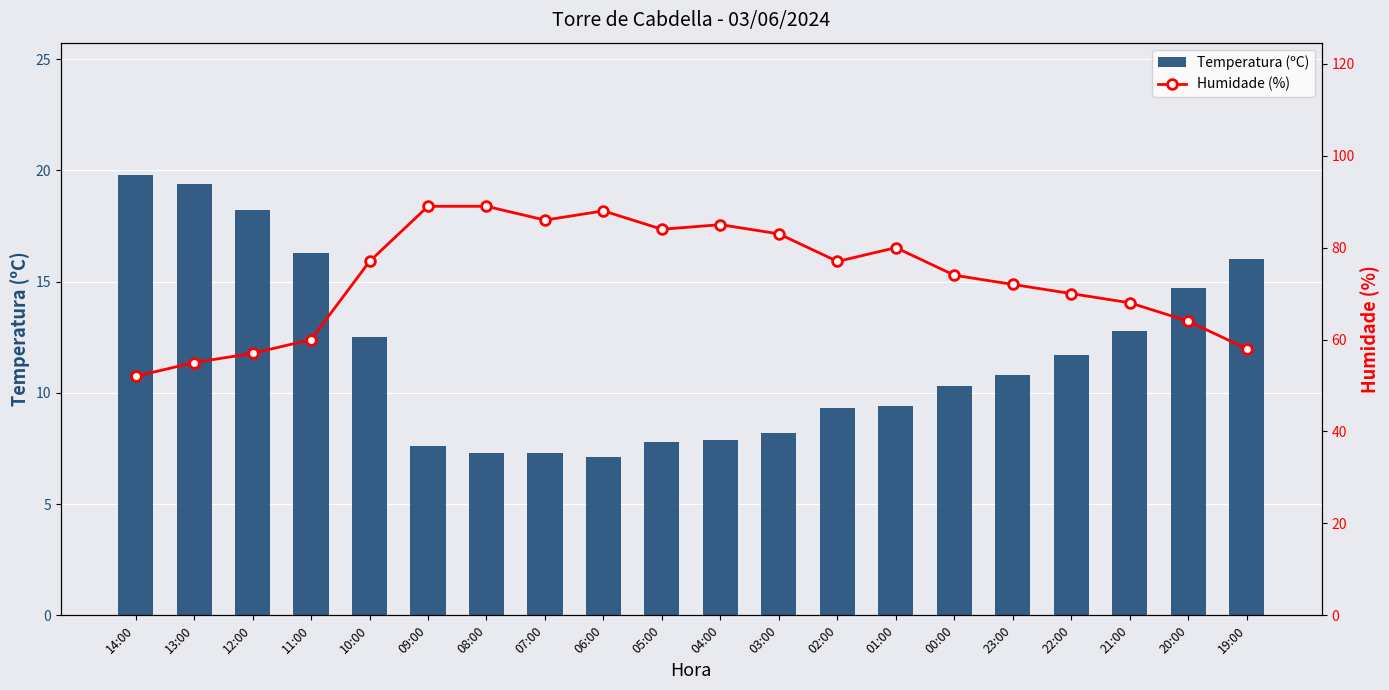

How many groups of bars are there?

20